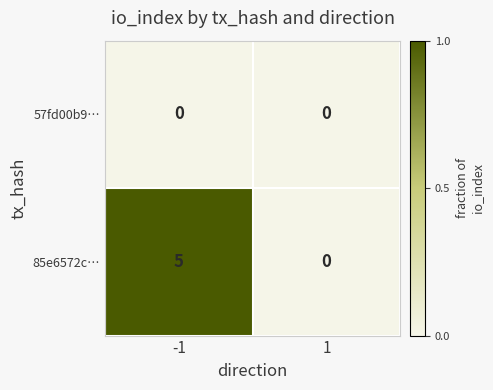

Reading left to right, transcribe all the data shown in this chart.

57fd00b9…: 0	0
85e6572c…: 5	0